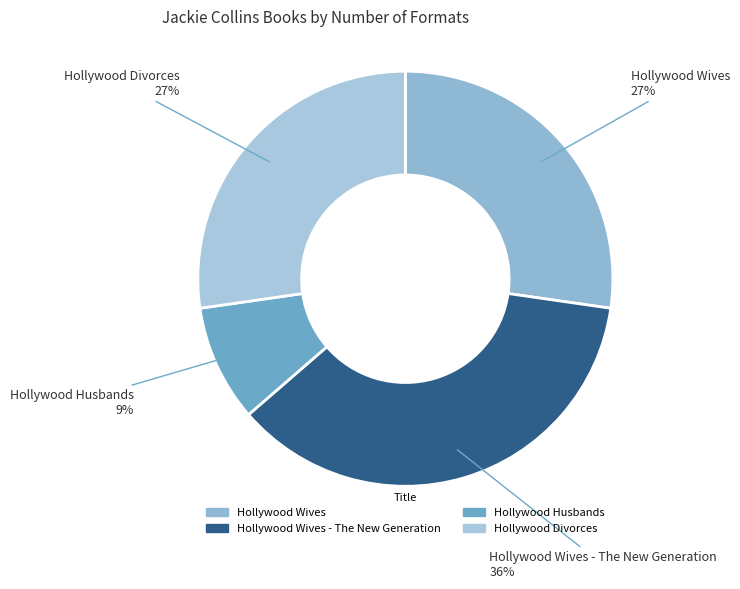

Rank the categories by value from lowest to highest.

Hollywood Husbands, Hollywood Wives, Hollywood Divorces, Hollywood Wives - The New Generation